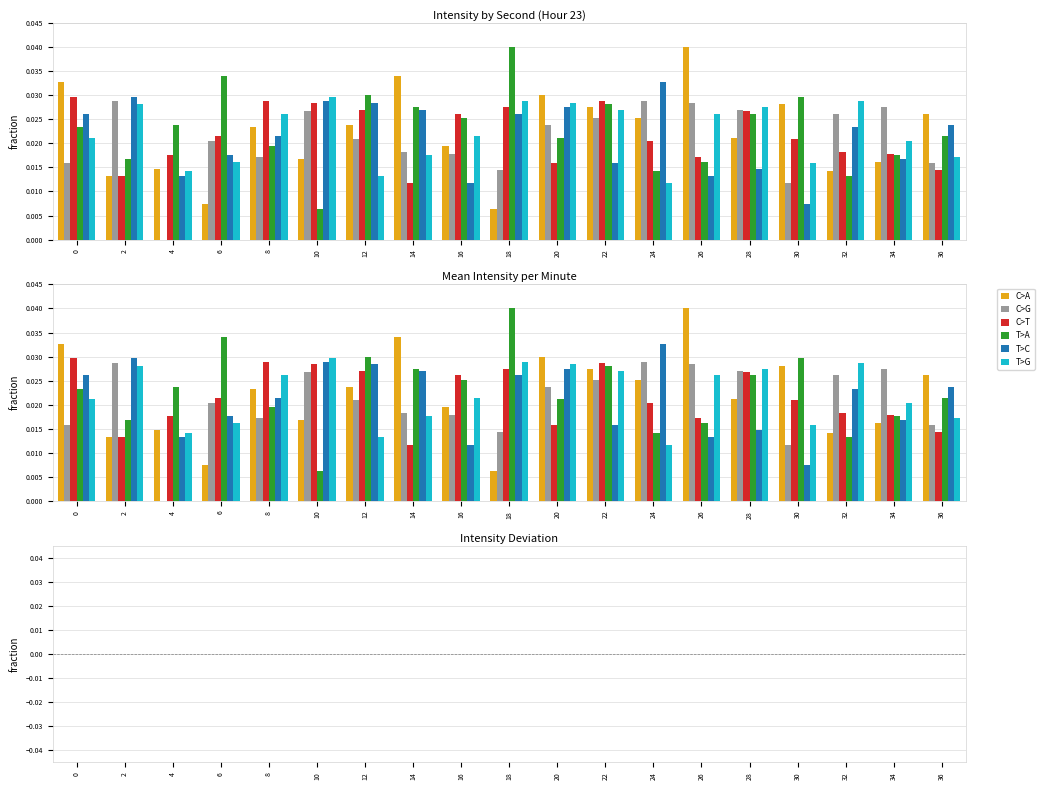

How many bars are there in each group?

6